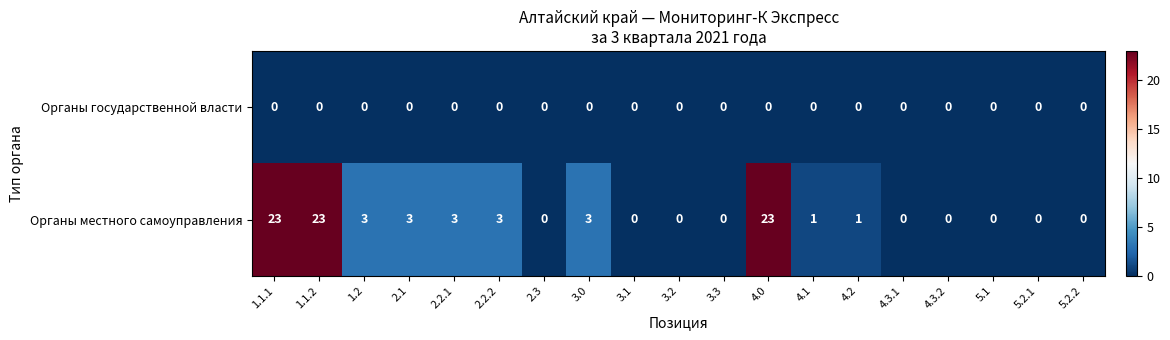

The Органы местного самоуправления series shows -8 at 3.1. True or false?

False